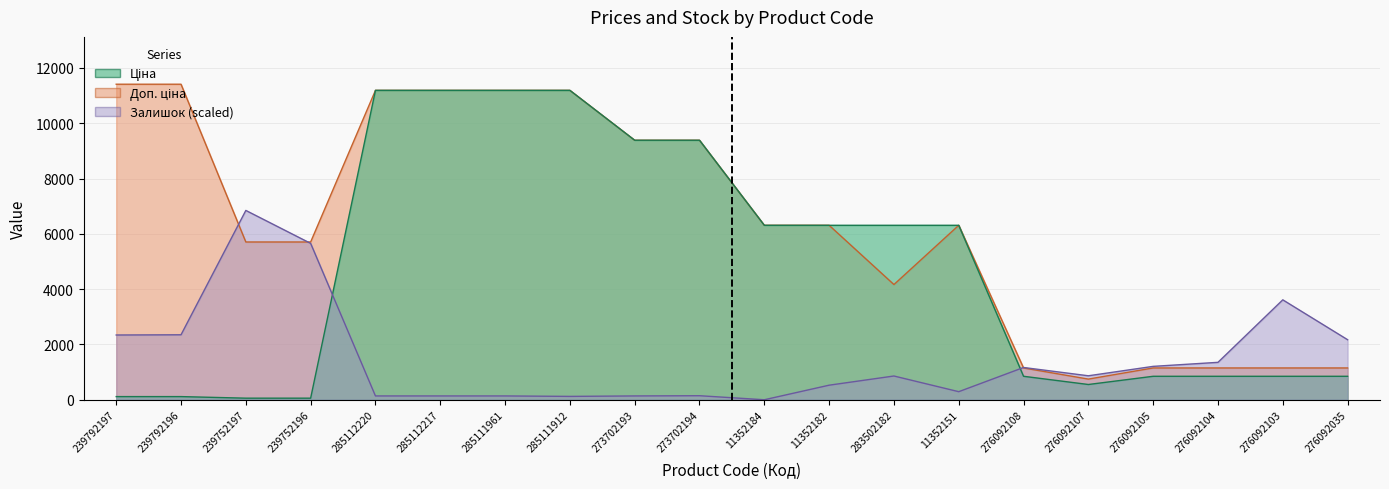

Which series has the largest range (max minus min)?

Ціна